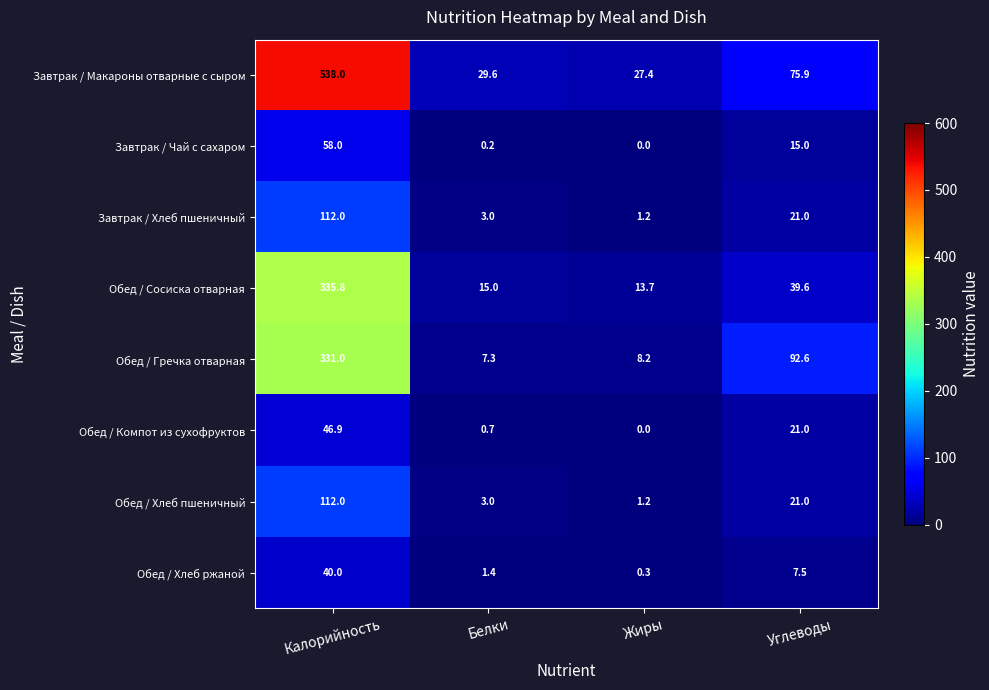

Which series has the widest spread of values?

Завтрак / Макароны отварные с сыром